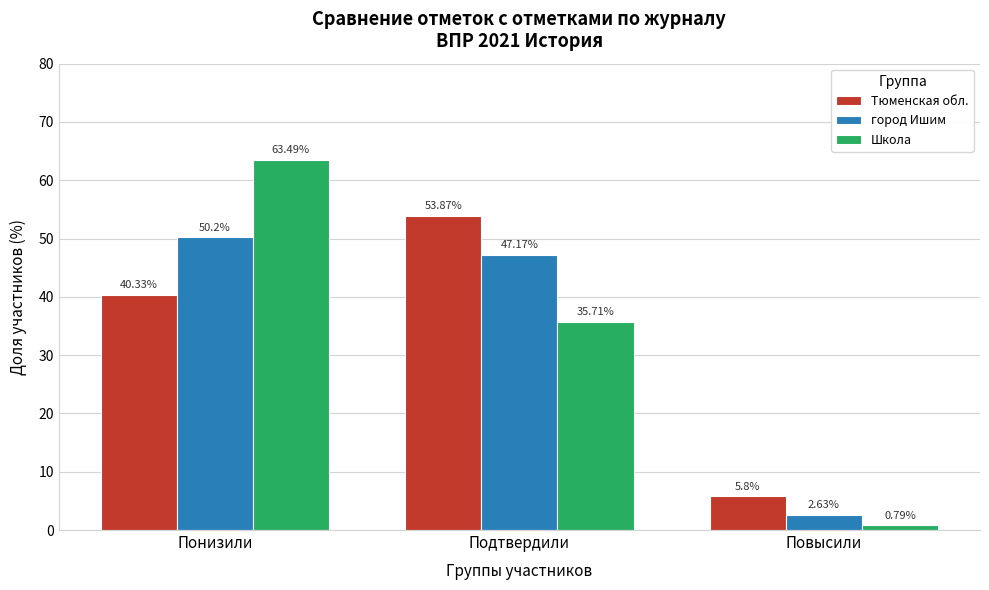

At which label does Школа reach its peak?

Понизили